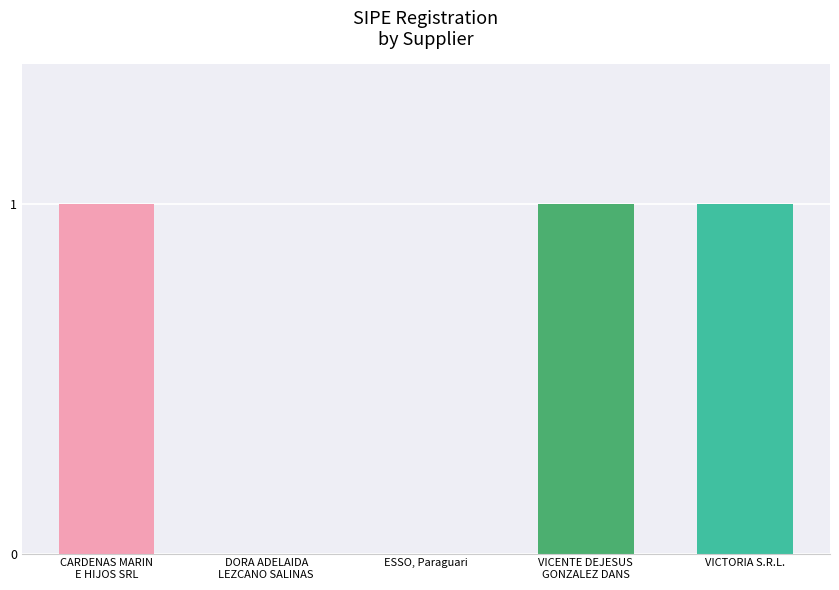

Rank the categories by value from highest to lowest.

CARDENAS MARIN
E HIJOS SRL, VICENTE DEJESUS
GONZALEZ DANS, VICTORIA S.R.L., DORA ADELAIDA
LEZCANO SALINAS, ESSO, Paraguari